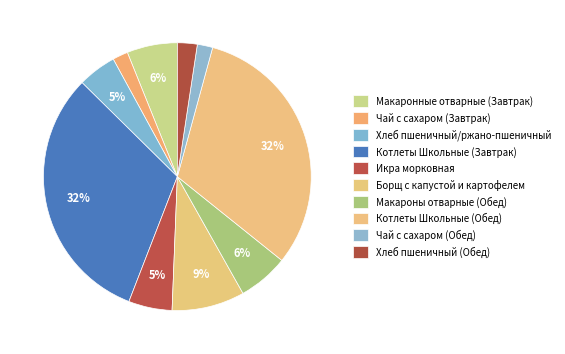

Between Котлеты Школьные (Завтрак) and Котлеты Школьные (Обед), which is larger?

Котлеты Школьные (Завтрак)